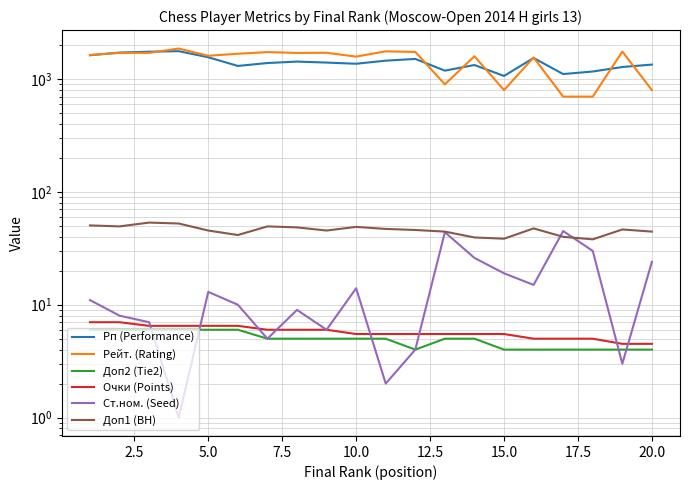

How many lines are shown in the chart?

6